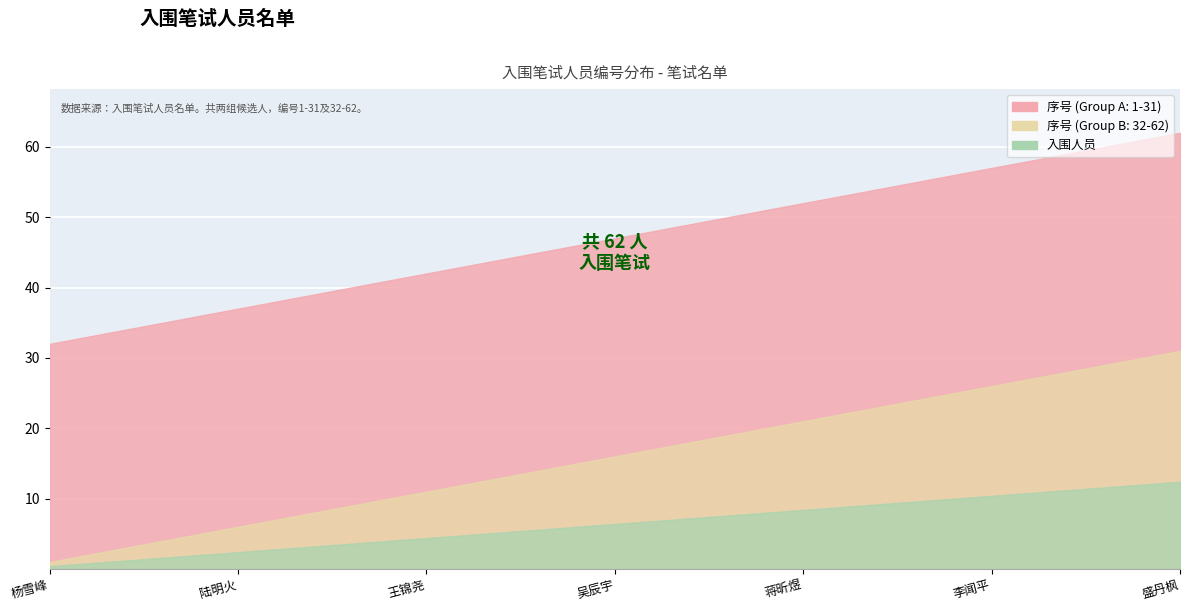

Which series has the largest range (max minus min)?

序号 (Group A)